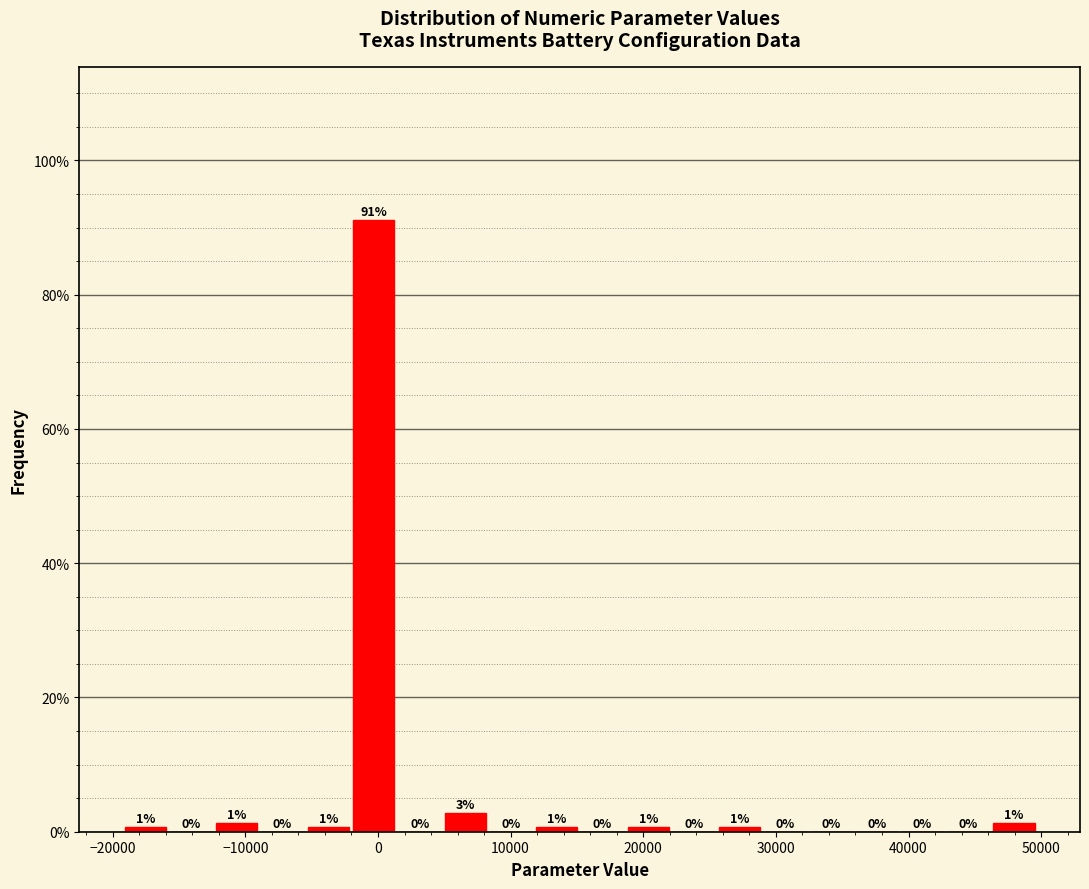

Around what value on the x-axis is the tallest bar? Give the approximate position of its centre, as read against the axis.

0